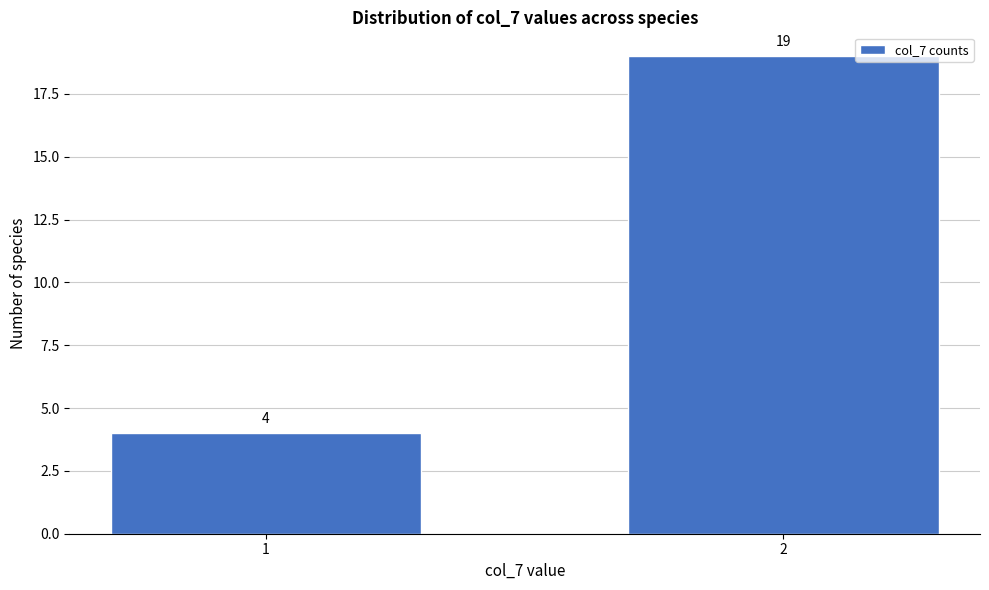

Reading left to right, list all the values displayed in this chart.

1=4	2=19